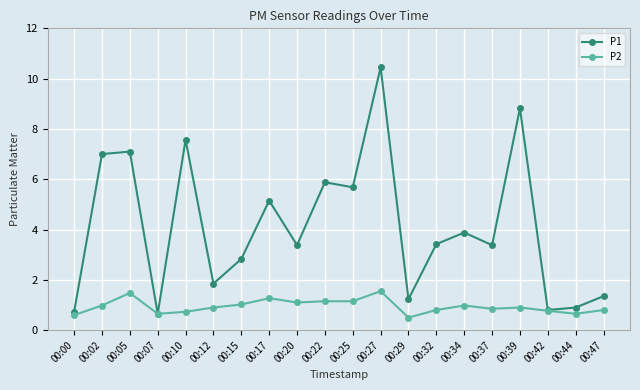

How many lines are shown in the chart?

2